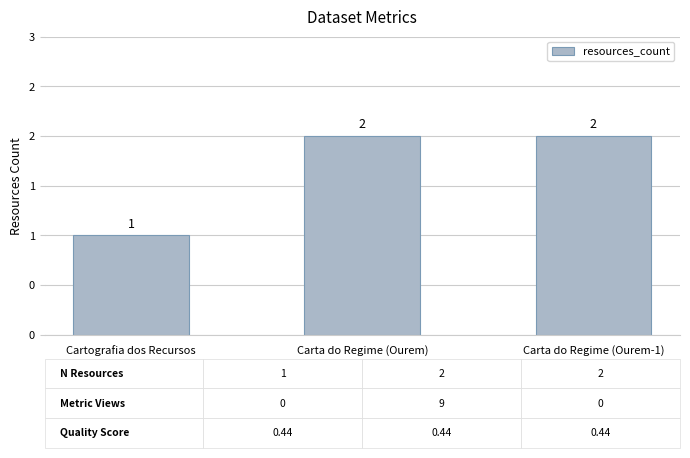

The chart shows a value of 1 at Cartografia dos Recursos. True or false?

True